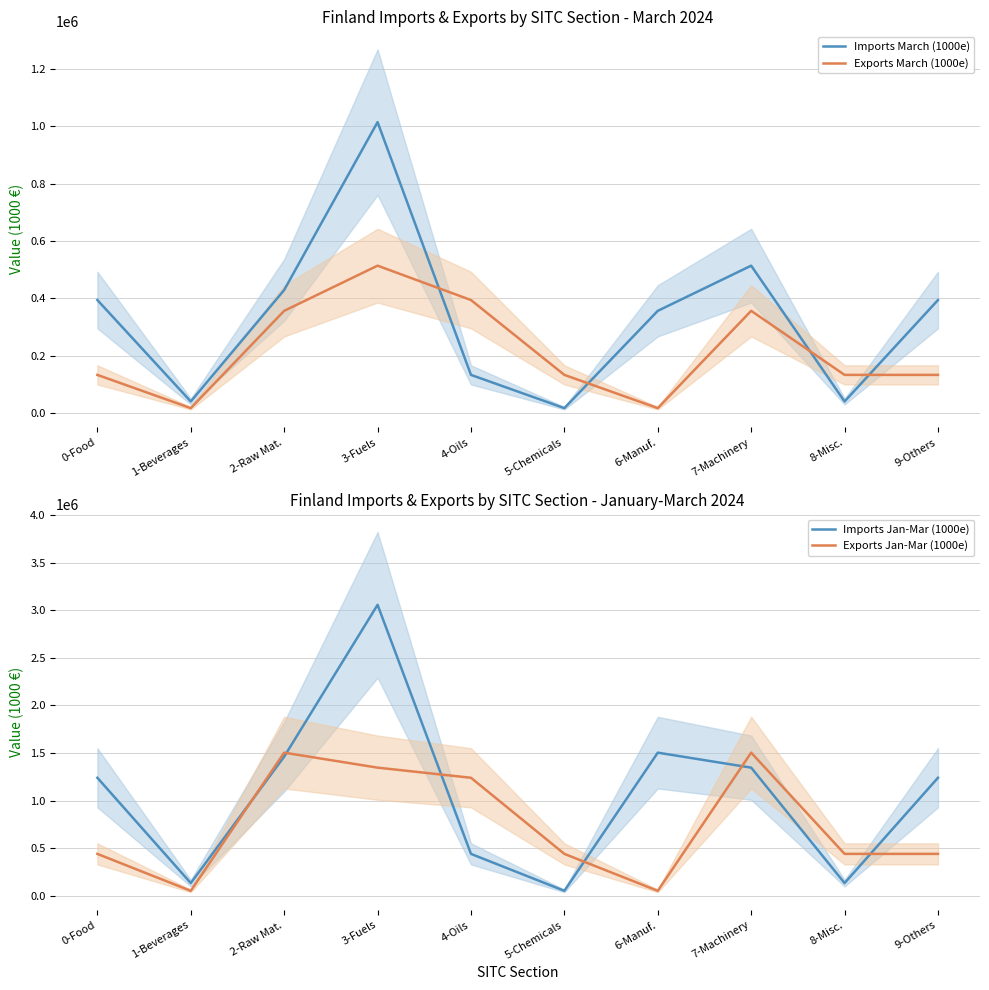

The value of Imports March (1000e) at 7-Machinery is 514486. True or false?

True